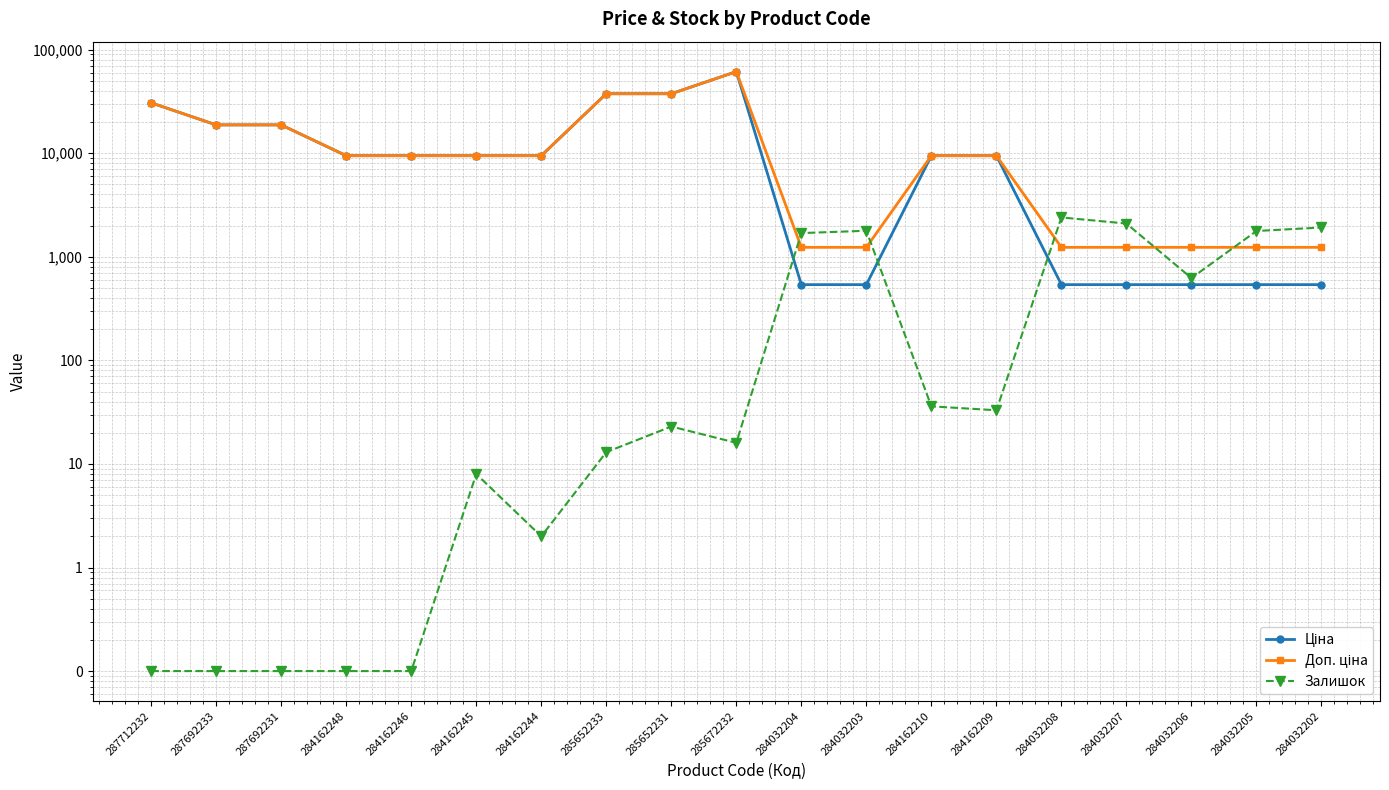

Reading left to right, transcribe all the data shown in this chart.

Ціна: 287712232=30717.1	287692233=18796.8	287692231=18796.8	284162248=9480.1	284162246=9480.1	284162245=9480.1	284162244=9480.1	285652233=37593.6	285652231=37593.6	285672232=61434.3	284032204=539.0	284032203=539.0	284162210=9480.1	284162209=9480.1	284032208=539.0	284032207=539.0	284032206=539.0	284032205=539.0	284032202=539.0
Доп. ціна: 287712232=30717.1	287692233=18796.8	287692231=18796.8	284162248=9480.1	284162246=9480.1	284162245=9480.1	284162244=9480.1	285652233=37593.6	285652231=37593.6	285672232=61434.3	284032204=1235.4	284032203=1235.4	284162210=9480.1	284162209=9480.1	284032208=1235.4	284032207=1235.4	284032206=1235.4	284032205=1235.4	284032202=1235.4
Залишок: 287712232=0.1	287692233=0.1	287692231=0.1	284162248=0.1	284162246=0.1	284162245=8.0	284162244=2.0	285652233=13.0	285652231=23.0	285672232=16.0	284032204=1696.0	284032203=1786.0	284162210=36.0	284162209=33.0	284032208=2401.0	284032207=2096.0	284032206=624.0	284032205=1776.0	284032202=1921.0